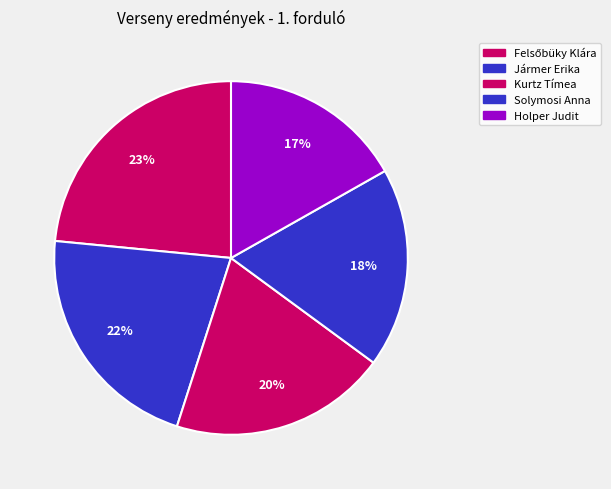

Does any single category account for the majority?

No